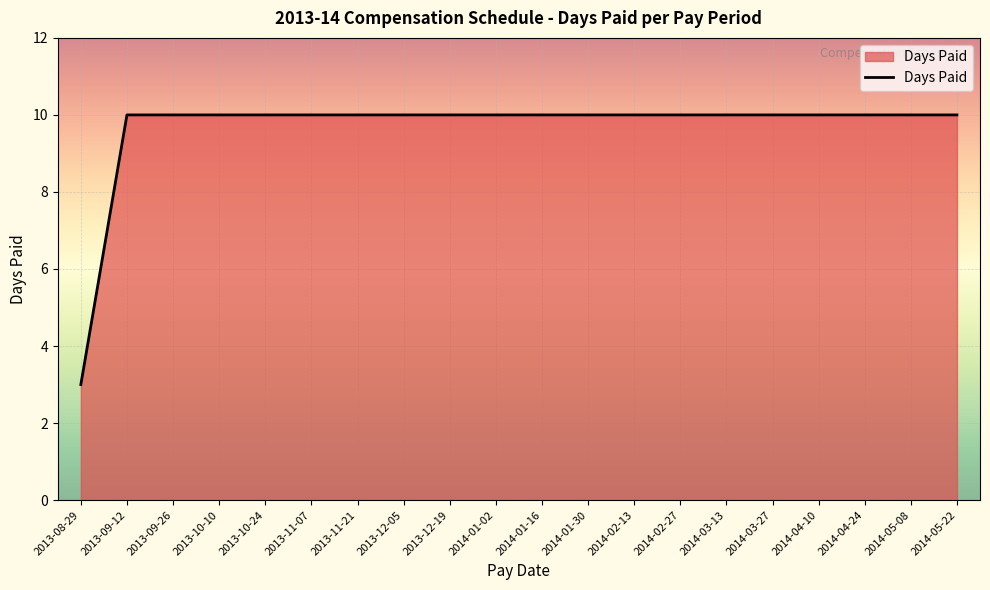

Is it true that the value at 2013-09-12 is 16?

False